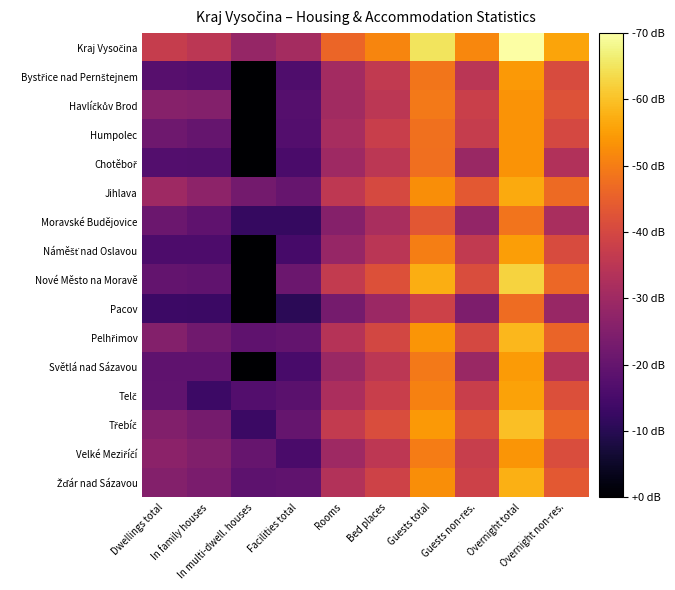

List the series in order of their peak value, lowest first.

Pacov, Moravské Budějovice, Chotěboř, Havlíčkův Brod, Humpolec, Velké Meziříčí, Bystřice nad Pernštejnem, Světlá nad Sázavou, Náměšť nad Oslavou, Telč, Jihlava, Žďár nad Sázavou, Pelhřimov, Třebíč, Nové Město na Moravě, Kraj Vysočina